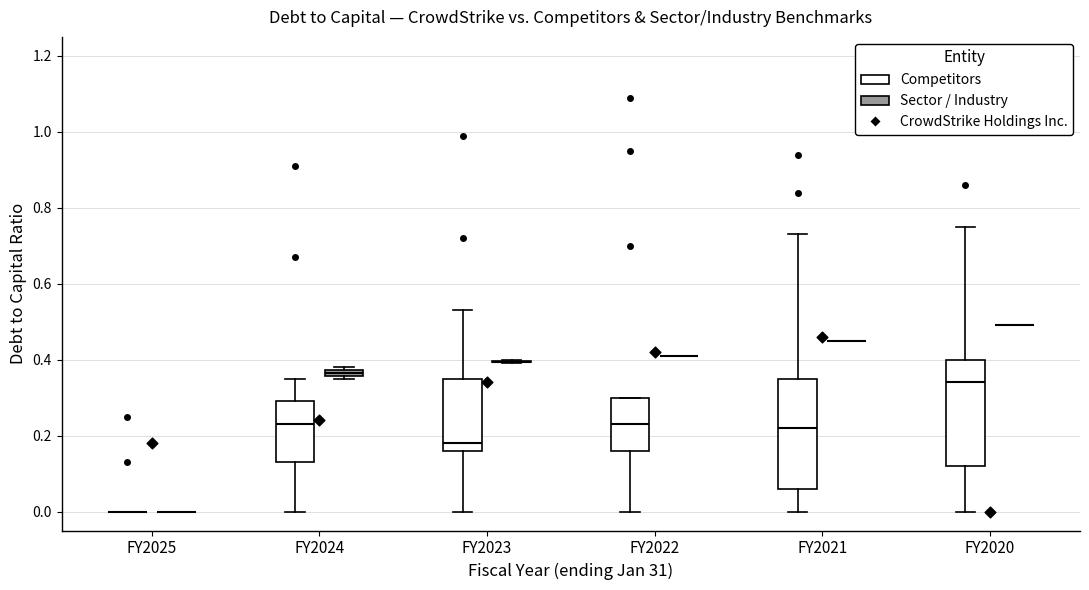

Where is the lower edge of the box for FY2024 (Sector / Industry) on the y-axis? The values are not printed on the chart, so give them approximately, as read against the axis.

0.36